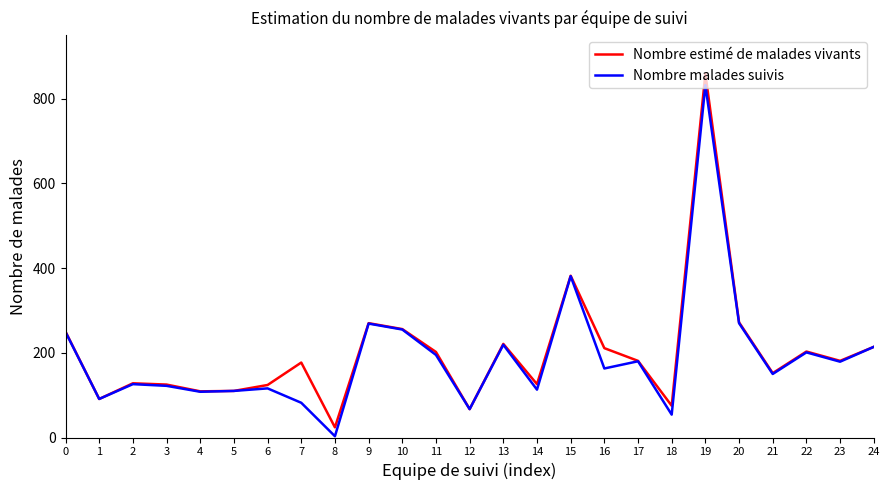

Rank the series by their average value, from highest to lowest.

Nombre estimé de malades vivants, Nombre malades suivis